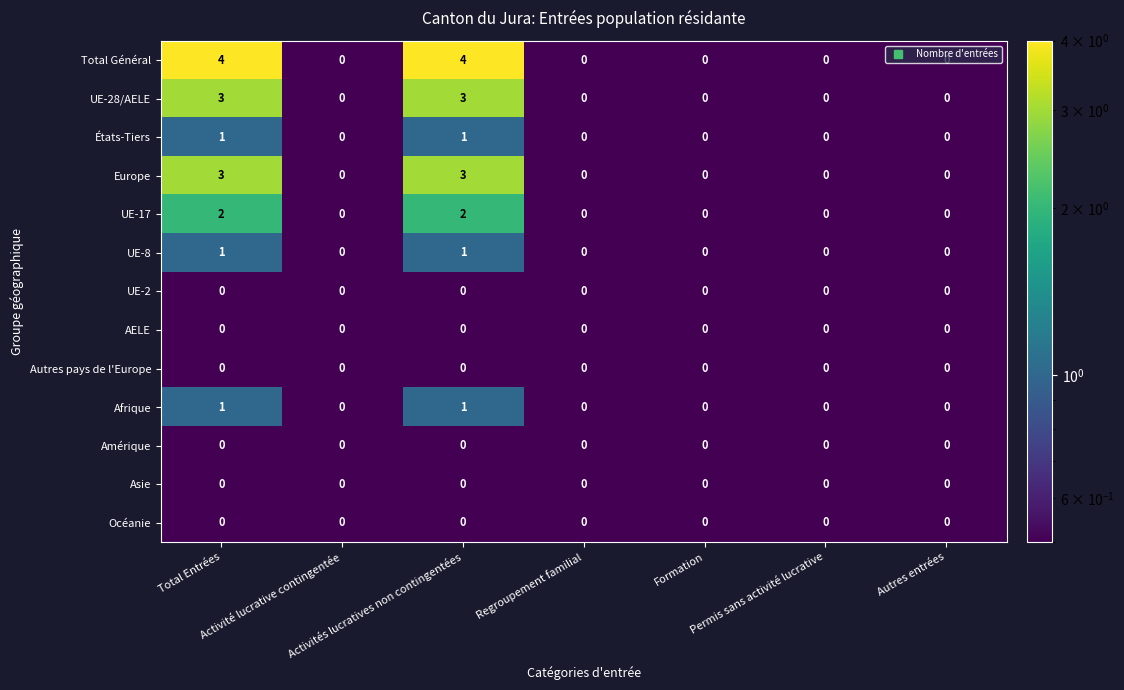

Which series has the largest total across all categories?

Total Général